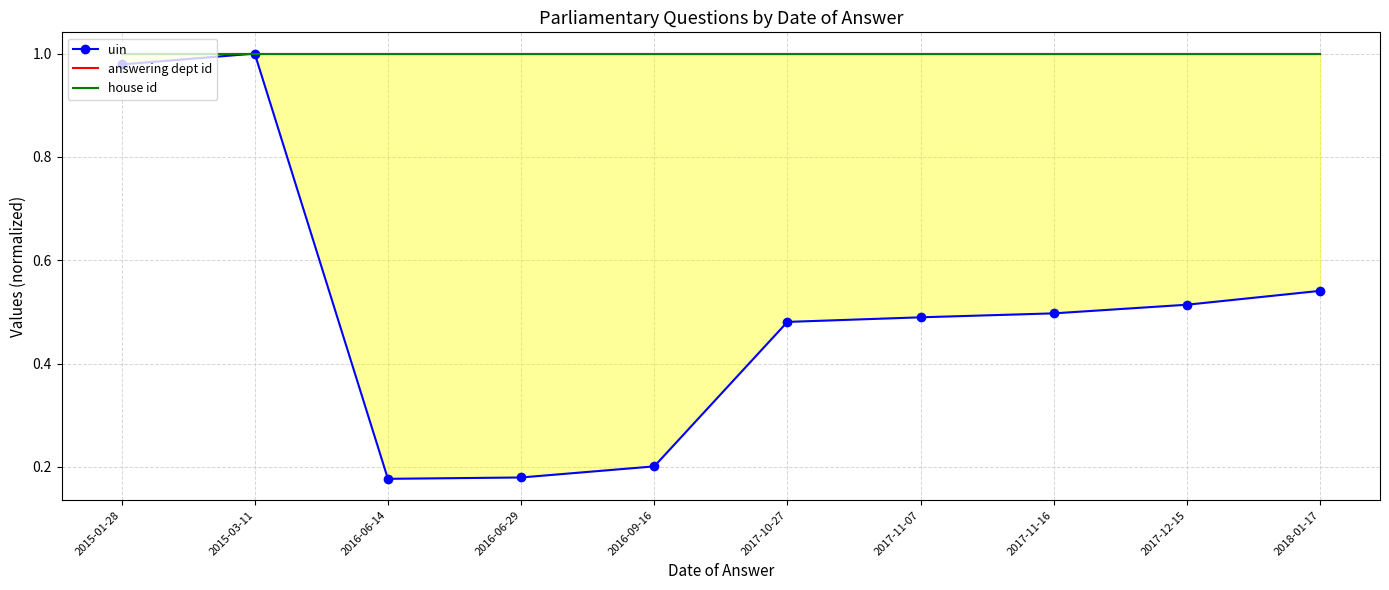

What are all the series names shown in the legend?

uin, answering dept id, house id